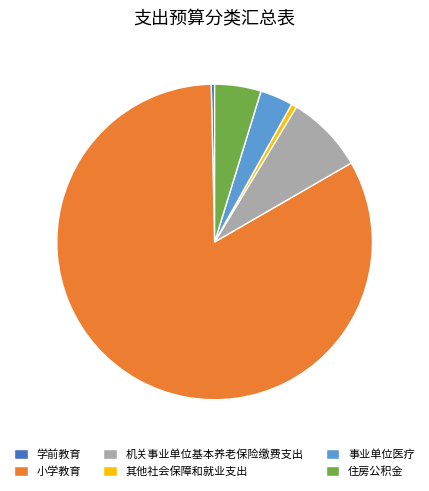

What is the ratio of the value at 小学教育 to the value at 其他社会保障和就业支出?

147.7